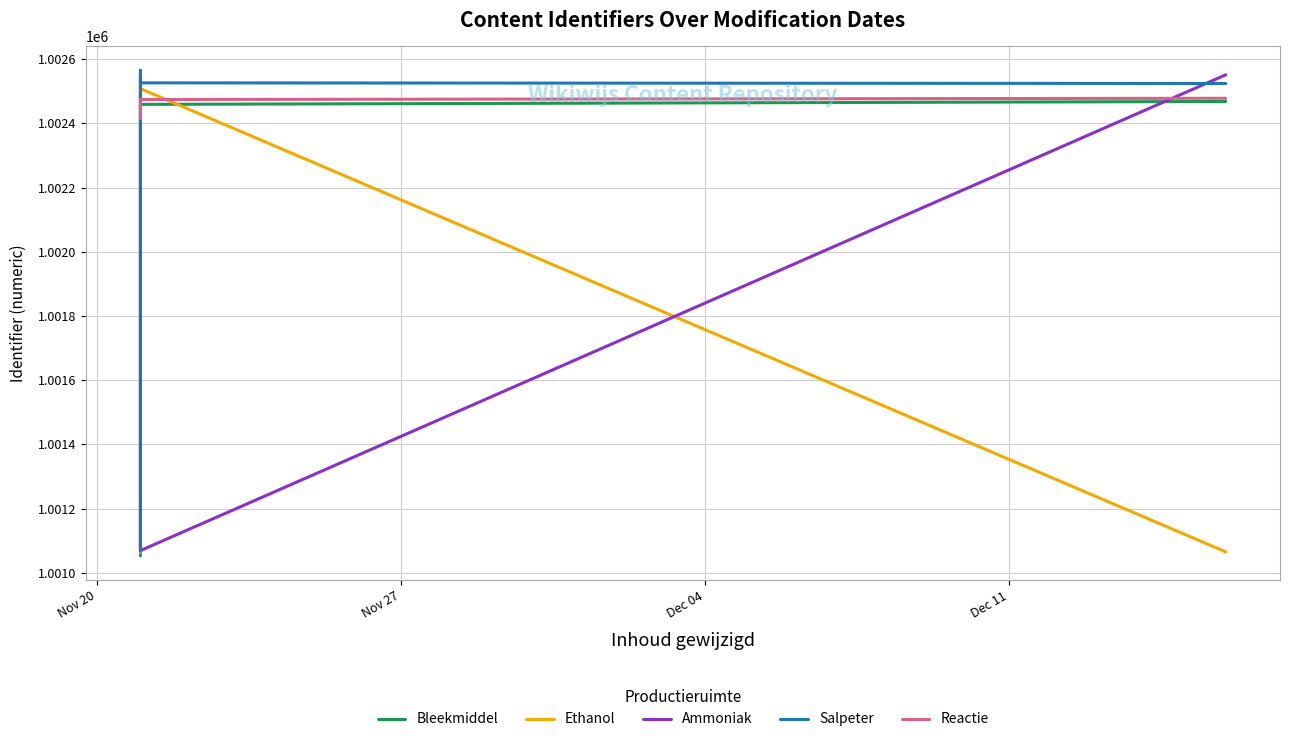

What is the difference between the highest and lowest values at Nov 27?

1506